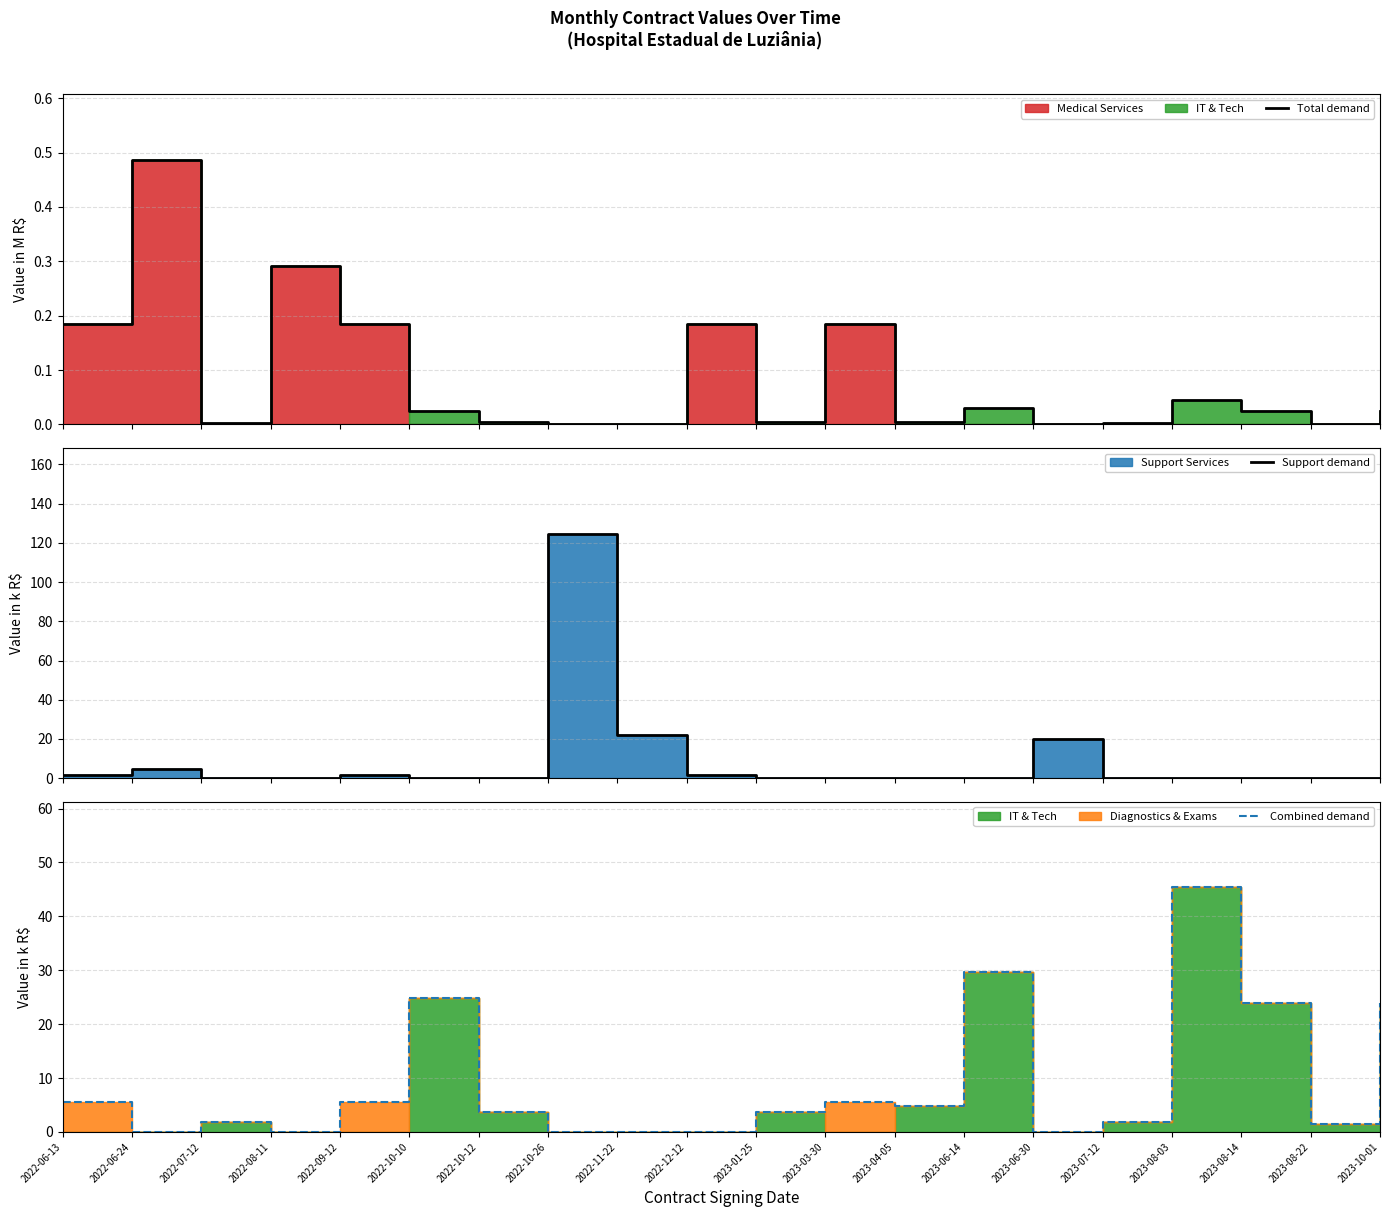

Reading right to left, list all the values displayed in this chart.

Total demand: 2023-10-01=0.0	2023-08-22=0.0	2023-08-14=0.0	2023-08-03=0.0	2023-07-12=0.0	2023-06-30=0.0	2023-06-14=0.0	2023-04-05=0.0	2023-03-30=0.2	2023-01-25=0.0	2022-12-12=0.2	2022-11-22=0.0	2022-10-26=0.0	2022-10-12=0.0	2022-10-10=0.0	2022-09-12=0.2	2022-08-11=0.3	2022-07-12=0.0	2022-06-24=0.5	2022-06-13=0.2
Support demand: 2023-10-01=0.0	2023-08-22=0.0	2023-08-14=0.0	2023-08-03=0.0	2023-07-12=0.0	2023-06-30=19.8	2023-06-14=0.0	2023-04-05=0.0	2023-03-30=0.0	2023-01-25=0.0	2022-12-12=1.9	2022-11-22=22.1	2022-10-26=124.8	2022-10-12=0.0	2022-10-10=0.0	2022-09-12=1.9	2022-08-11=0.0	2022-07-12=0.0	2022-06-24=4.5	2022-06-13=1.9
Combined demand: 2023-10-01=23.9	2023-08-22=1.5	2023-08-14=23.9	2023-08-03=45.4	2023-07-12=1.8	2023-06-30=0.0	2023-06-14=29.6	2023-04-05=4.9	2023-03-30=5.6	2023-01-25=3.6	2022-12-12=0.0	2022-11-22=0.0	2022-10-26=0.0	2022-10-12=3.6	2022-10-10=24.8	2022-09-12=5.6	2022-08-11=0.0	2022-07-12=1.8	2022-06-24=0.0	2022-06-13=5.6